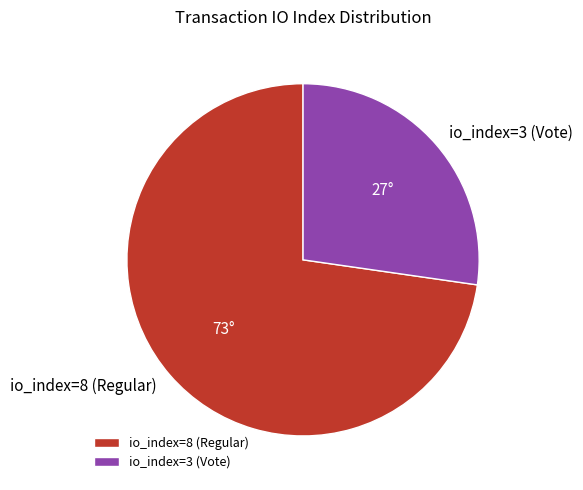

Does any single category account for the majority?

Yes